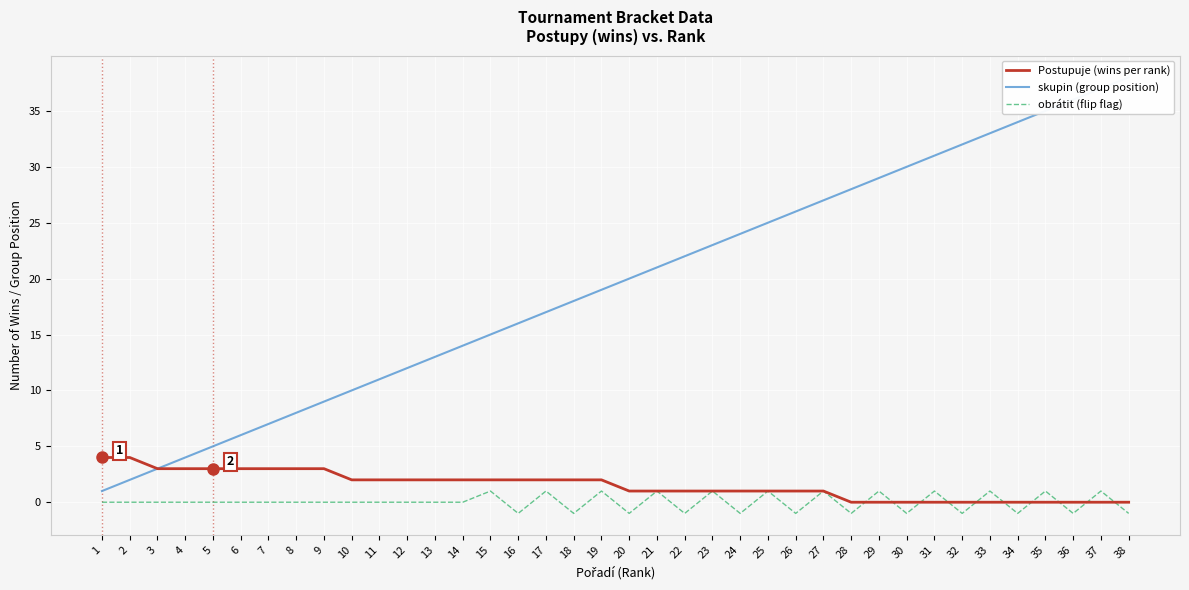

What is the highest value of the Postupuje (wins per rank) series?

4